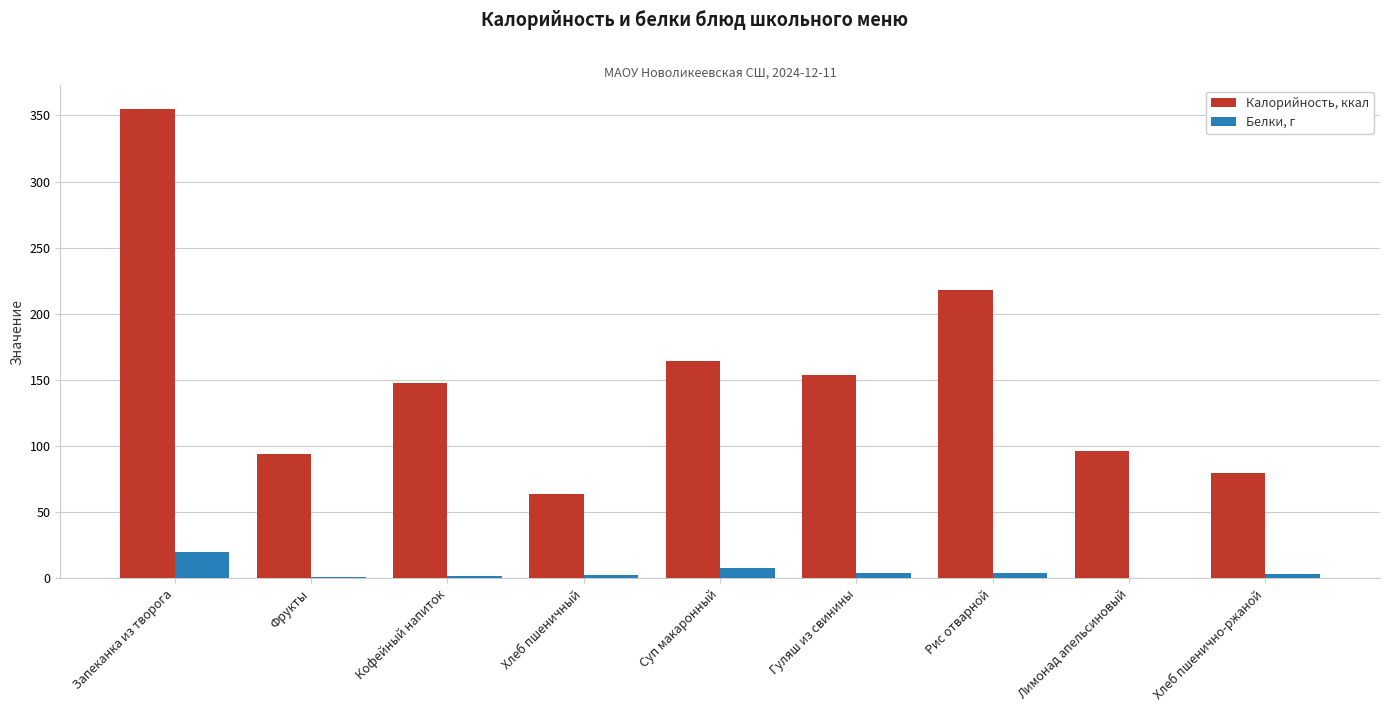

At which category is the sum across all series the highest?

Запеканка из творога